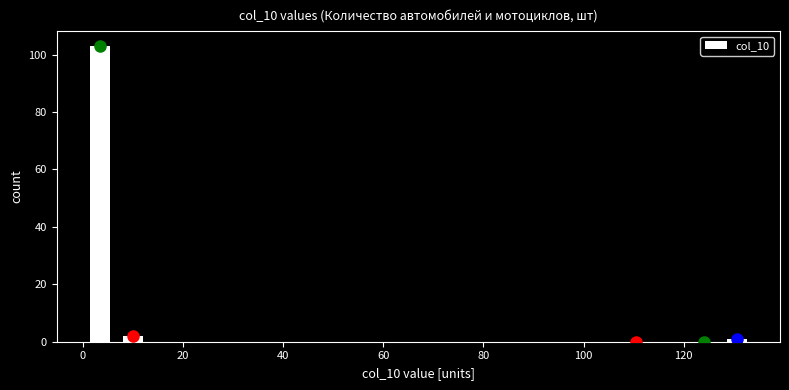

Around what value on the x-axis is the tallest bar? Give the approximate position of its centre, as read against the axis.

4